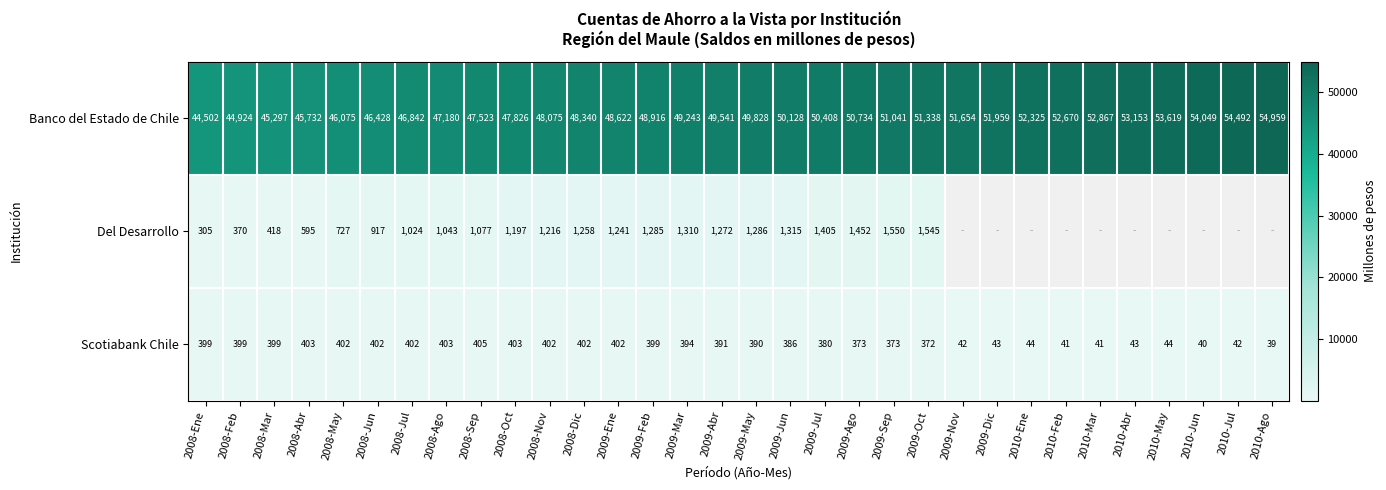

At 2008-Nov, list the series in order from largest to smallest.

Banco del Estado de Chile, Del Desarrollo, Scotiabank Chile